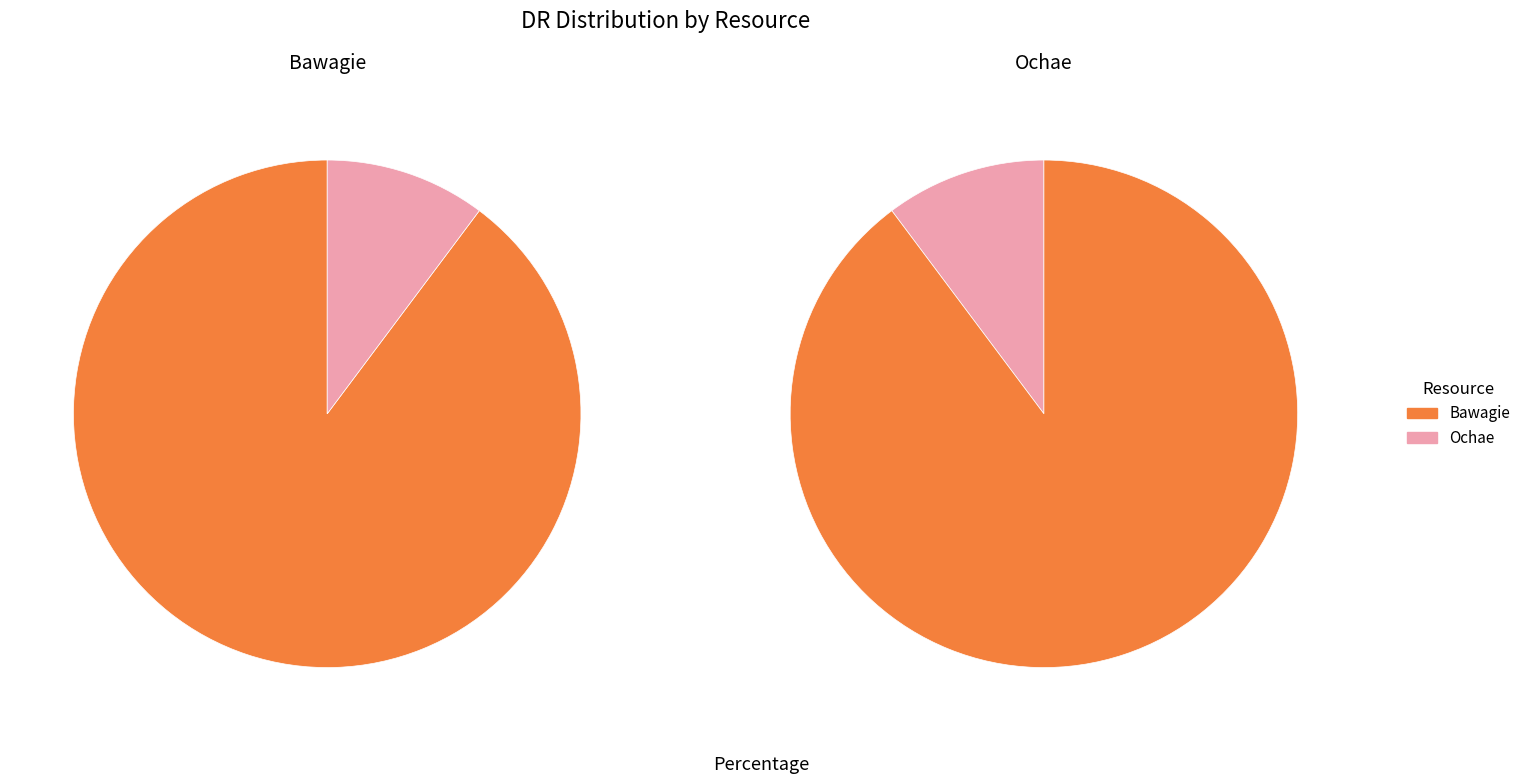

How many slices are in this pie chart?

2